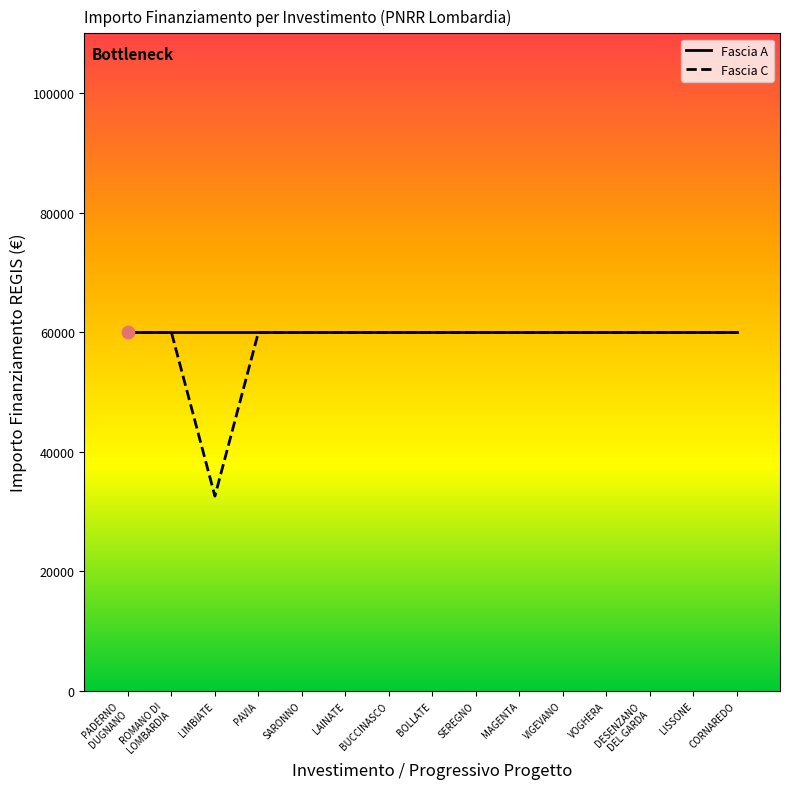

What is the total value across all series at CORNAREDO?

119932